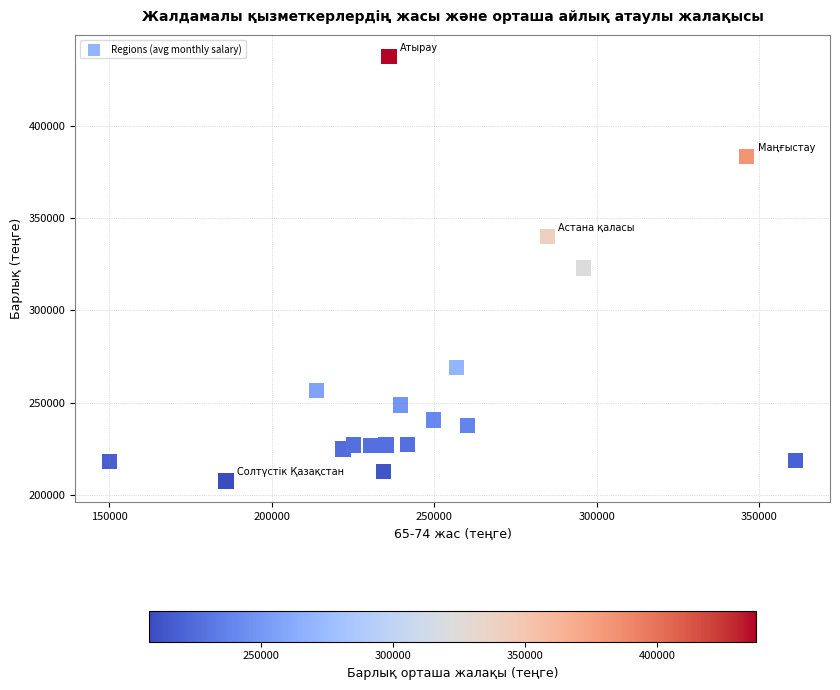

What is the range of X values (max minus min)?

211240